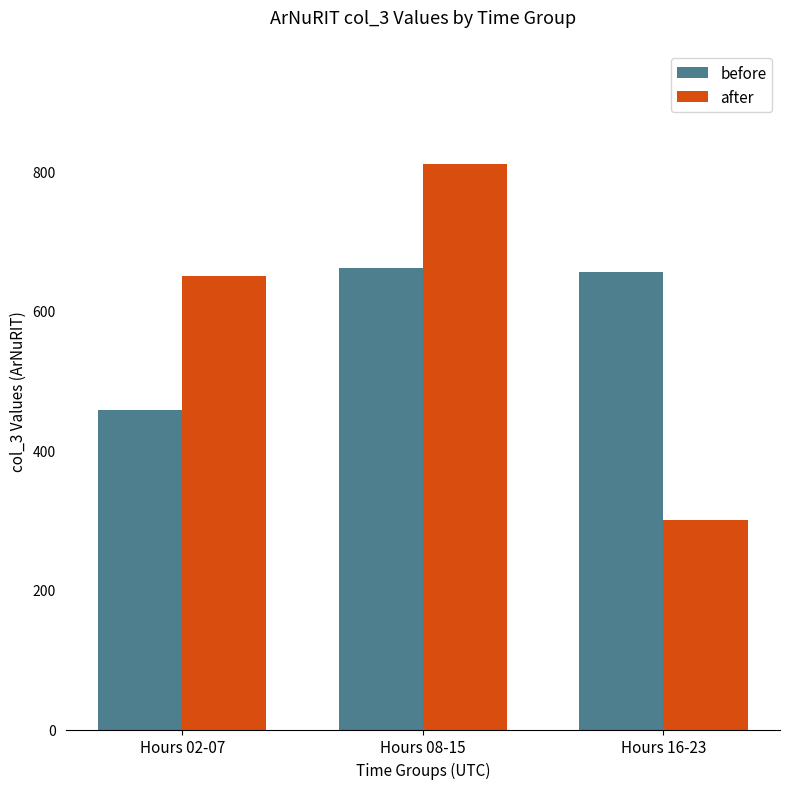

What is the average value of the before series?

591.2